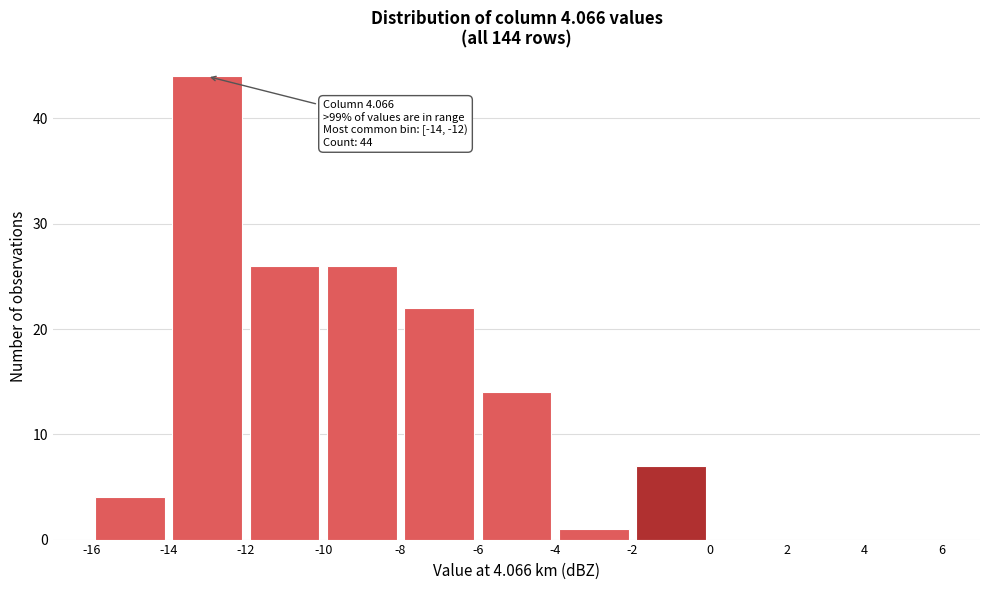

Which range on the x-axis has the tallest bar?

-14 to -12